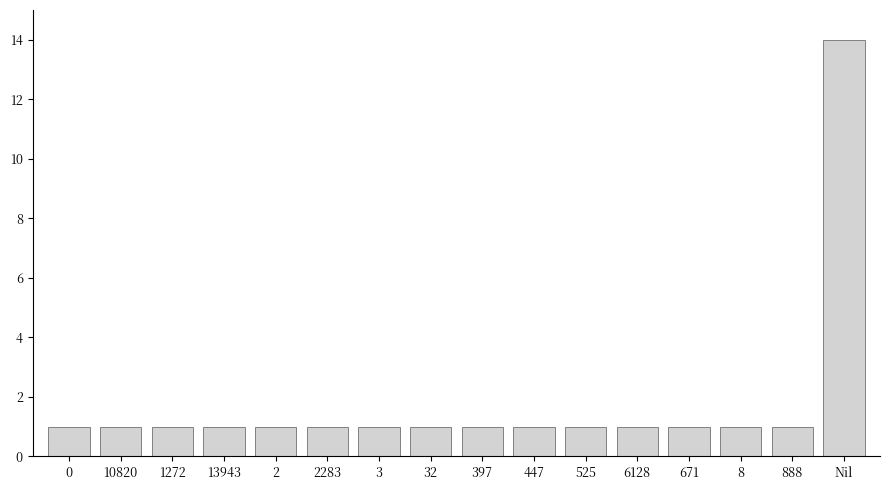

Reading left to right, transcribe all the data shown in this chart.

0=1	10820=1	1272=1	13943=1	2=1	2283=1	3=1	32=1	397=1	447=1	525=1	6128=1	671=1	8=1	888=1	Nil=14